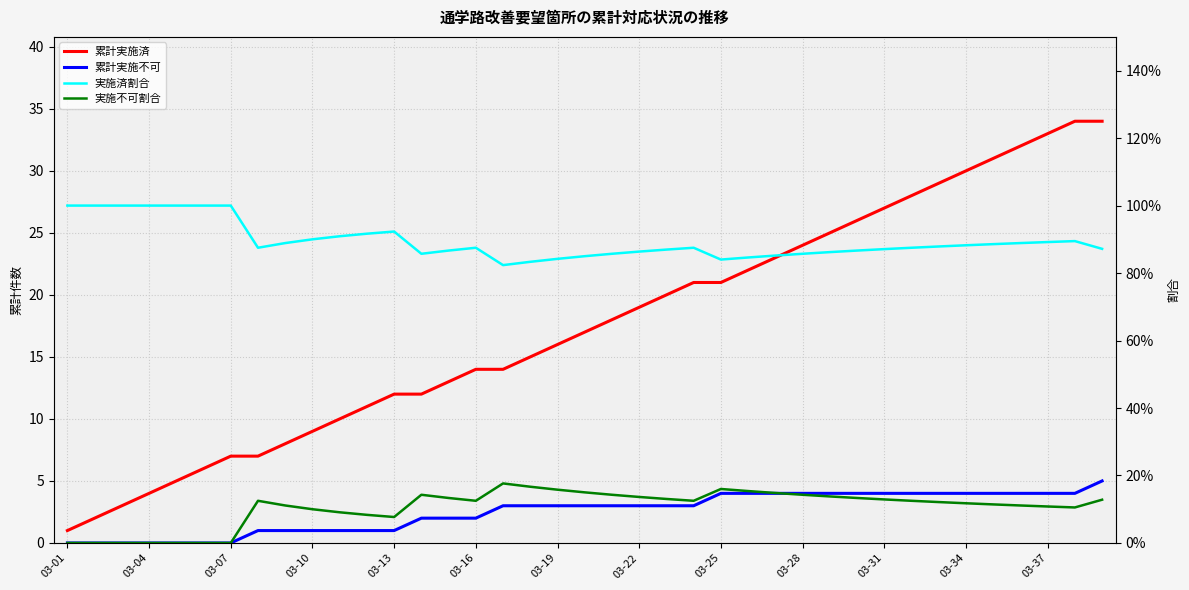

Which series has the largest range (max minus min)?

累計実施済